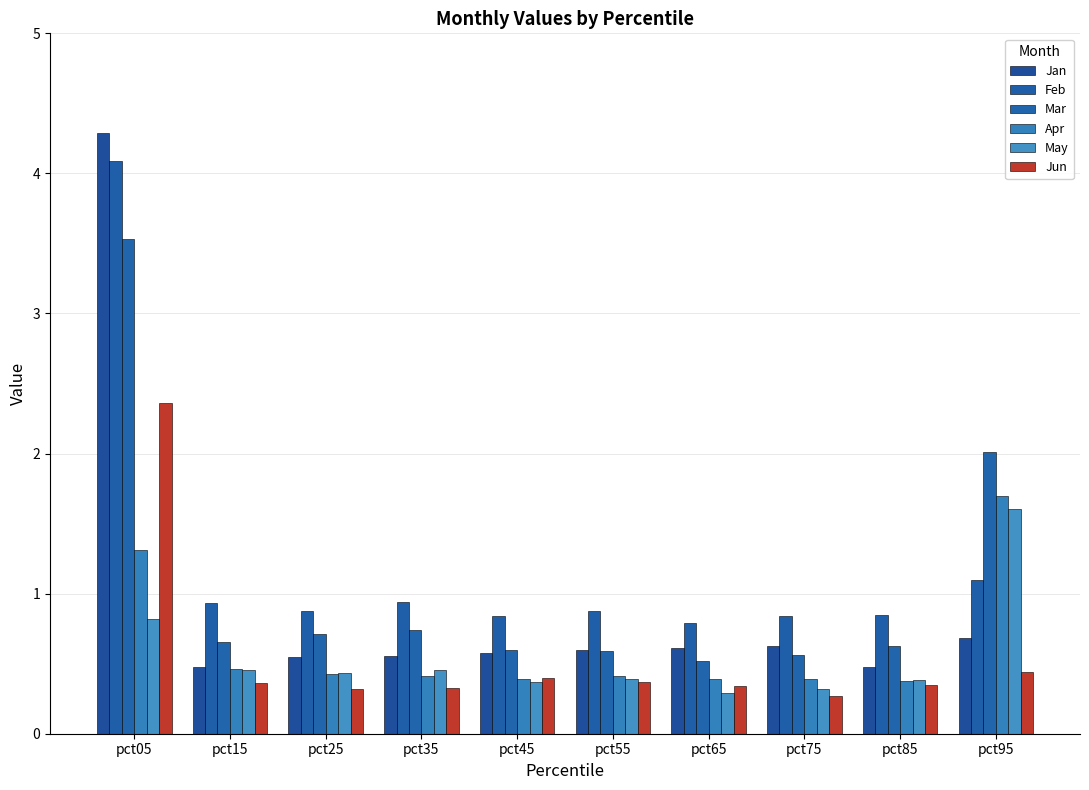

Which has a higher value, pct35 or pct15?

pct35